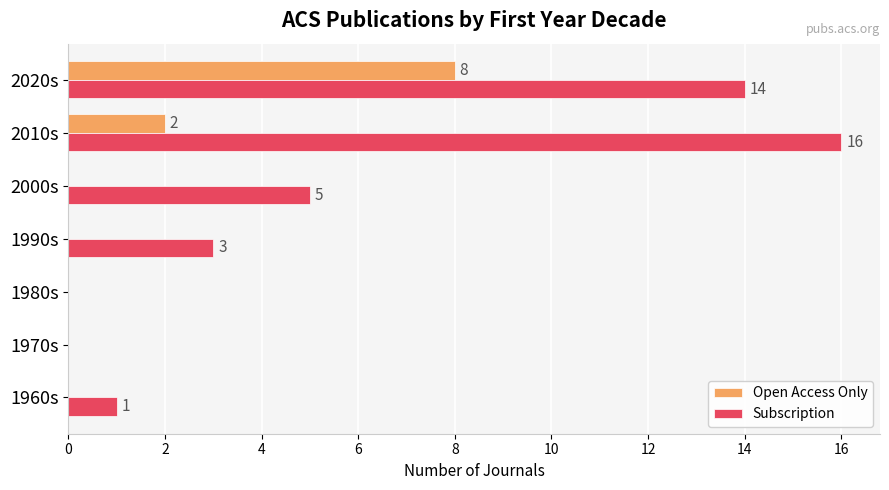

The value of Subscription at 2000s is 5. True or false?

True